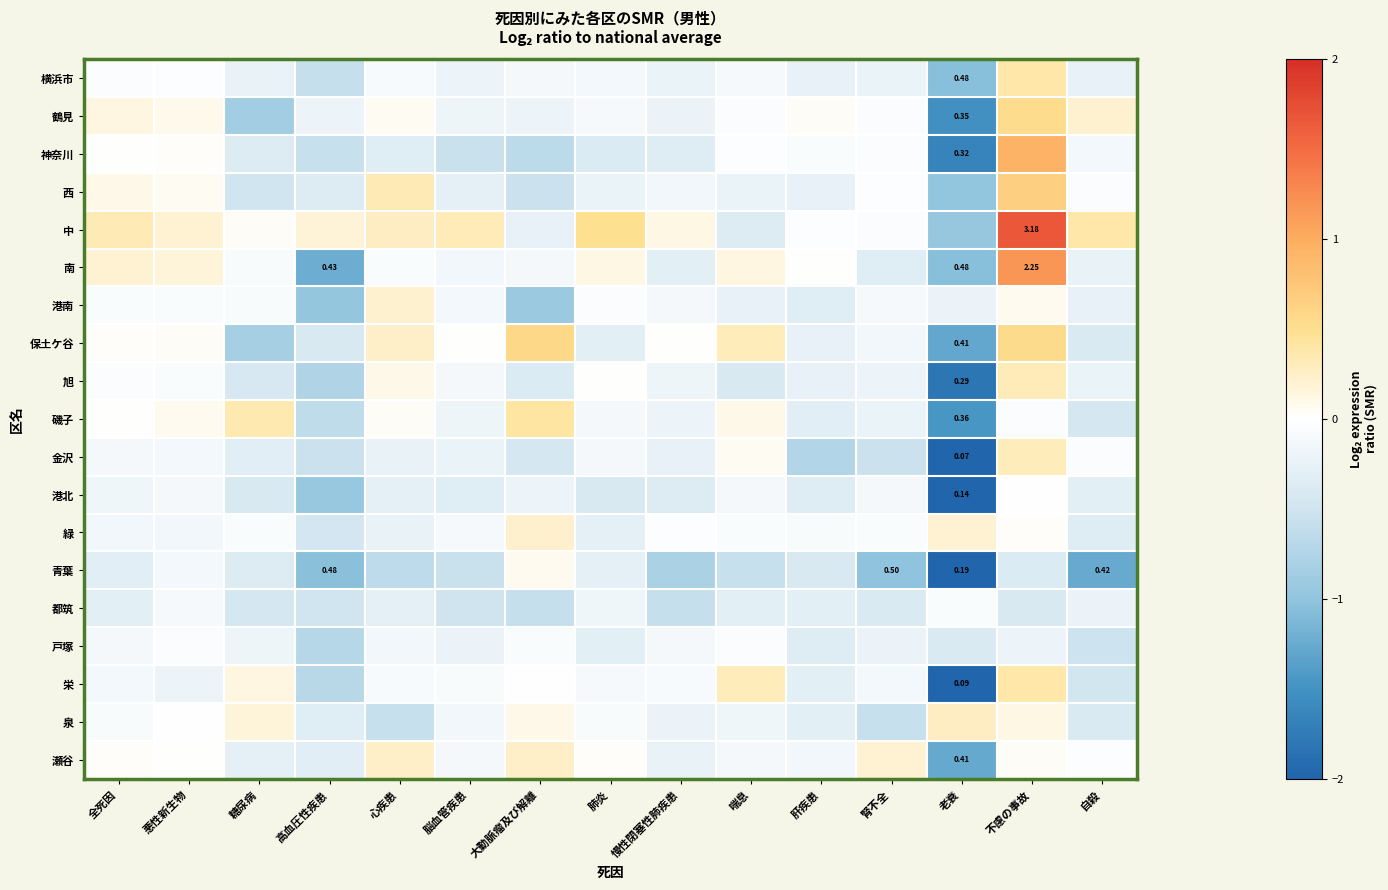

What is the spread (max minus min) of values at 肺炎?

0.9